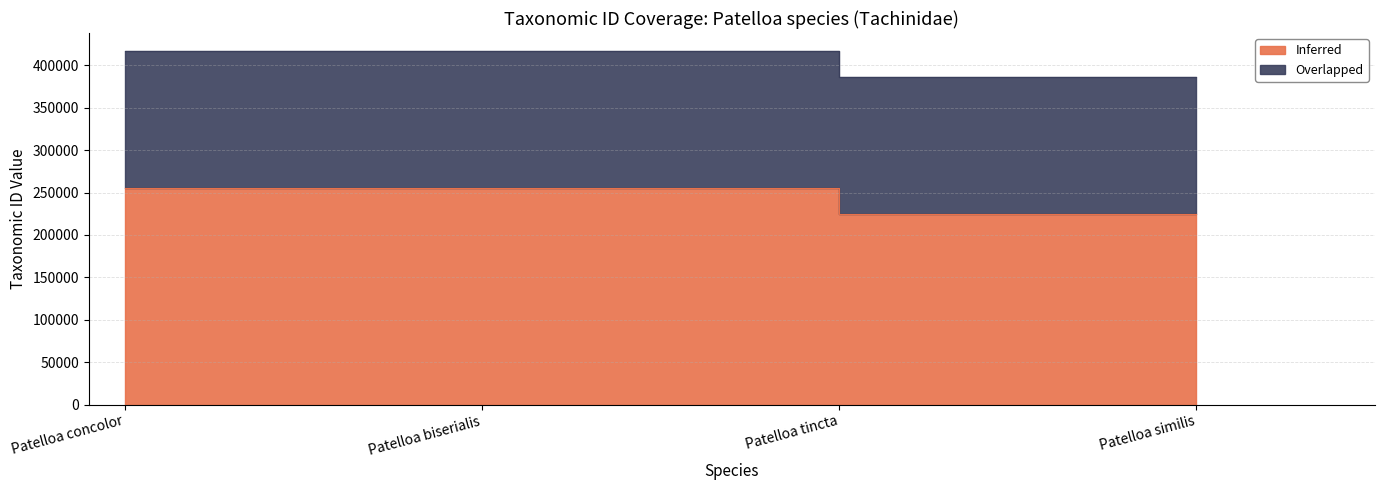

Reading right to left, extract all data points from this chart.

224424	224359	255587	255536